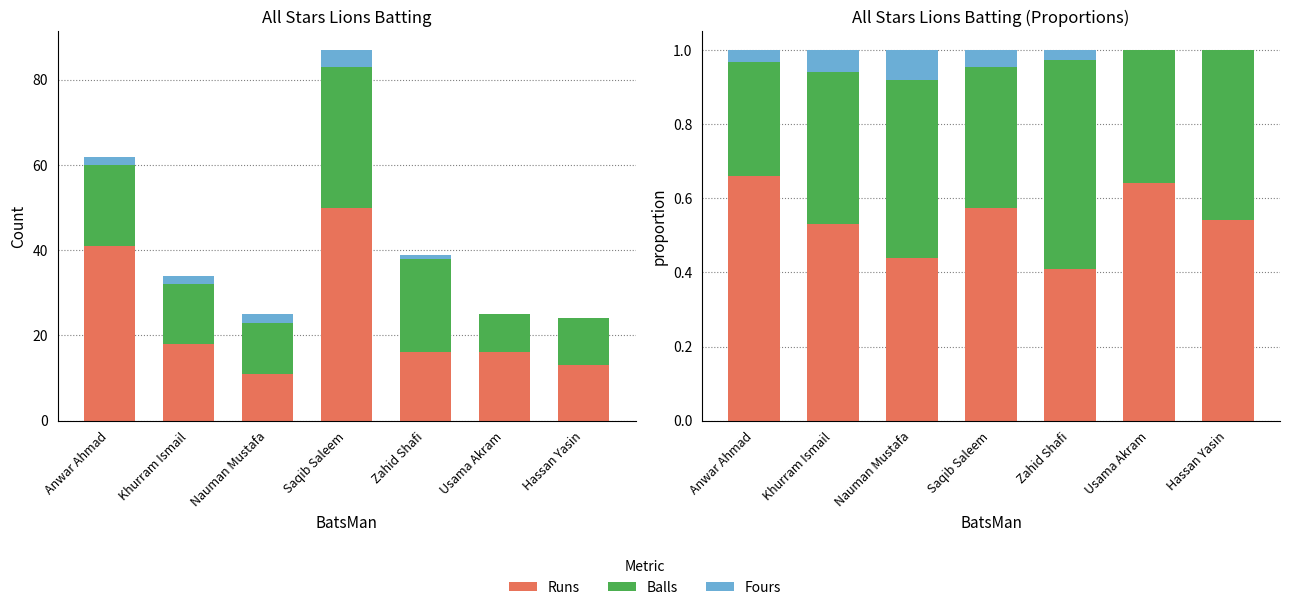

How many bars are there in total?

21